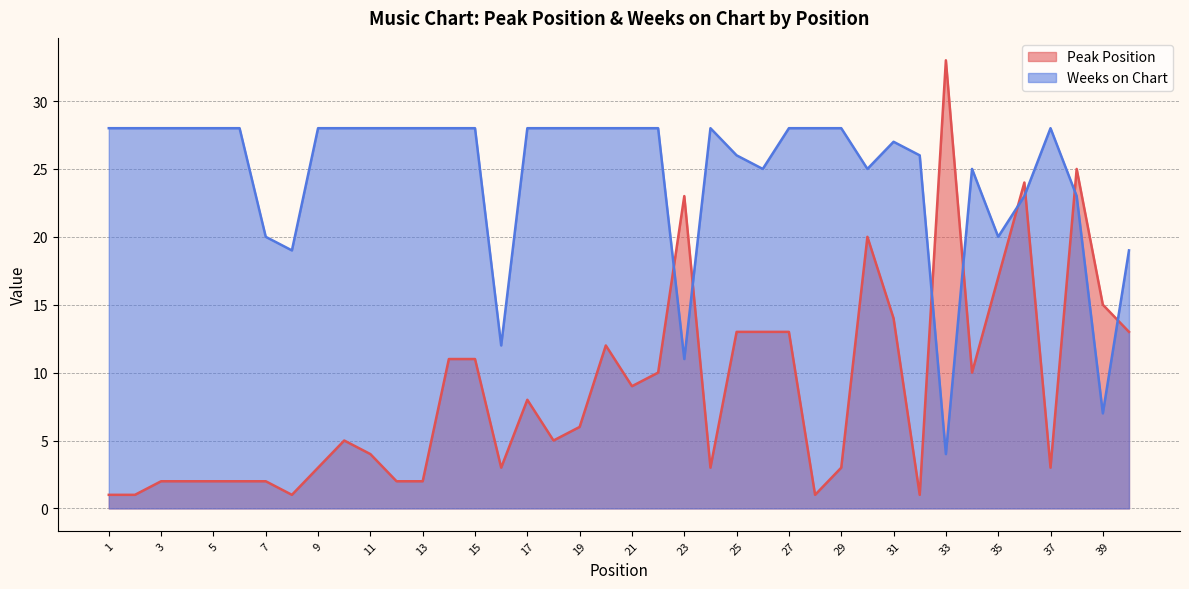

At 20, list the series in order from smallest to largest.

Peak Position, Weeks on Chart